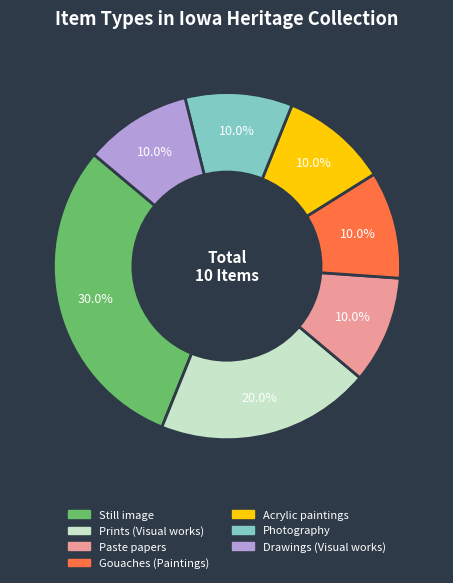

Does any single category account for the majority?

No